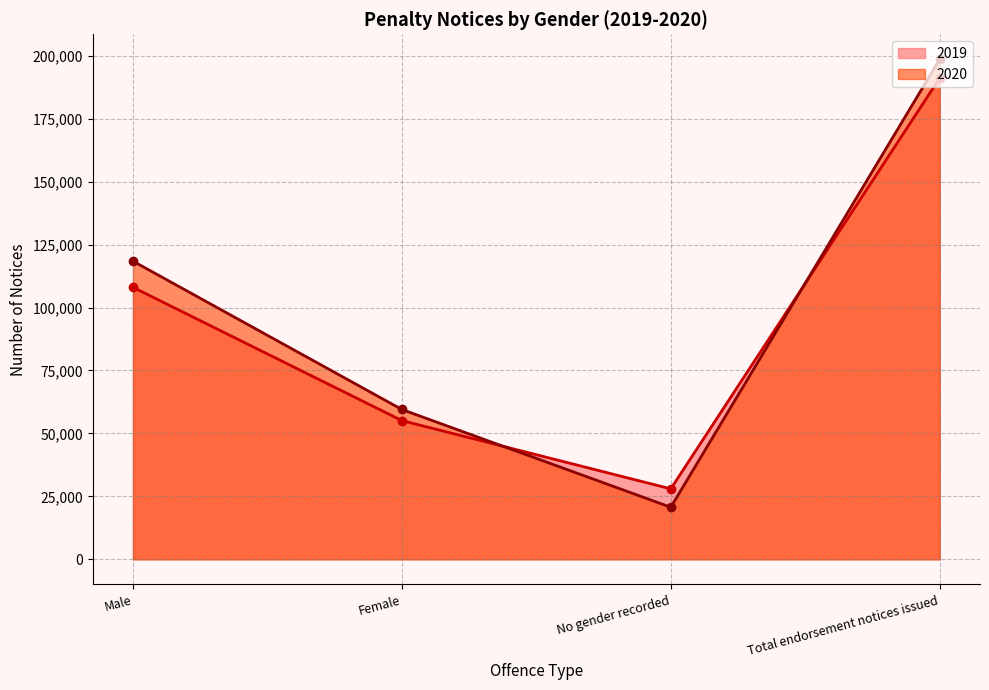

In 2020, how many points are lower than both neighbors (excluding endpoints)?

1